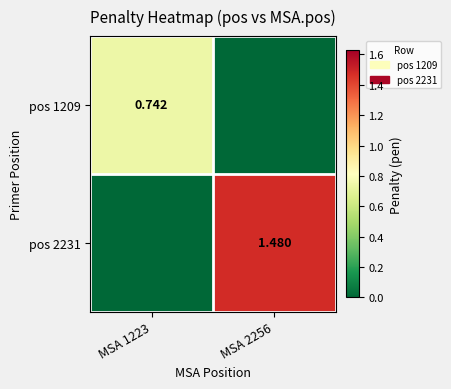

Which series changed the most between MSA 1223 and MSA 2256?

pos 2231